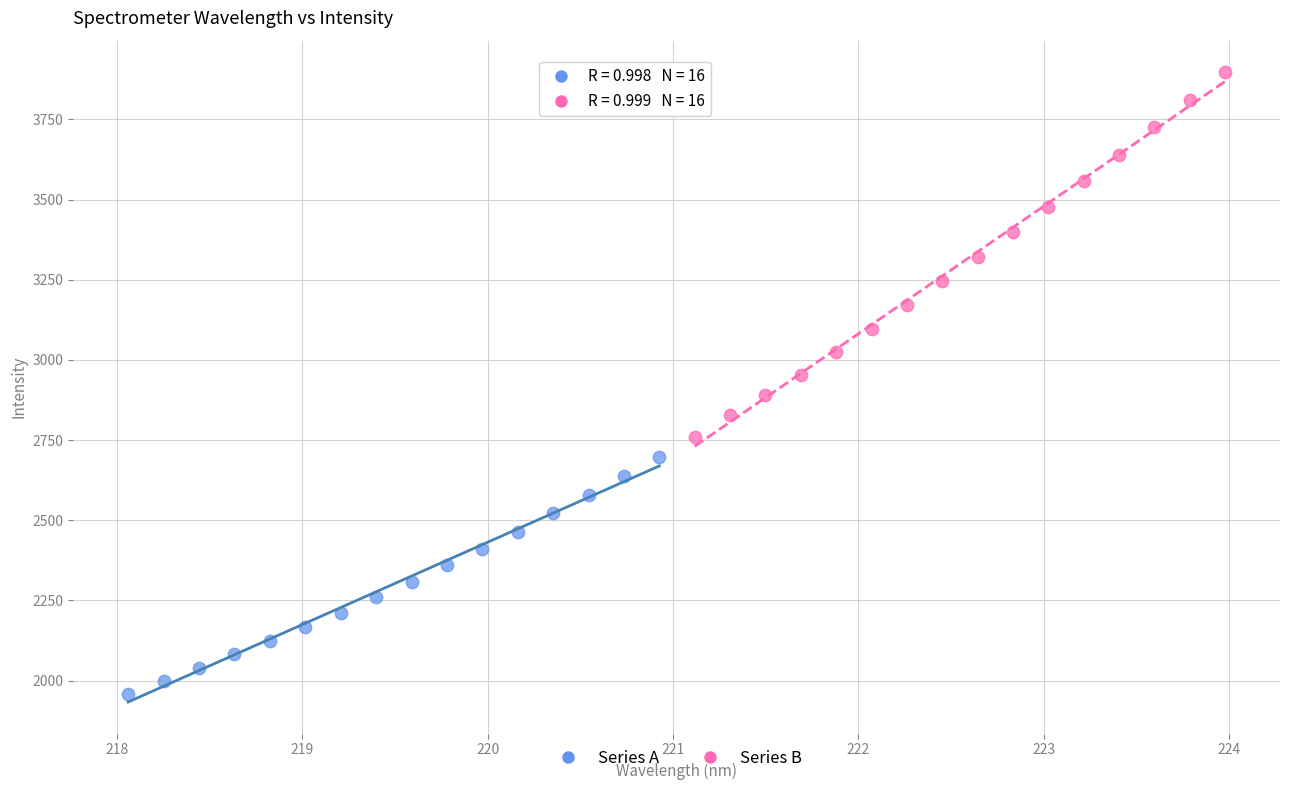

Which series contains the lowest Y value?

Series A